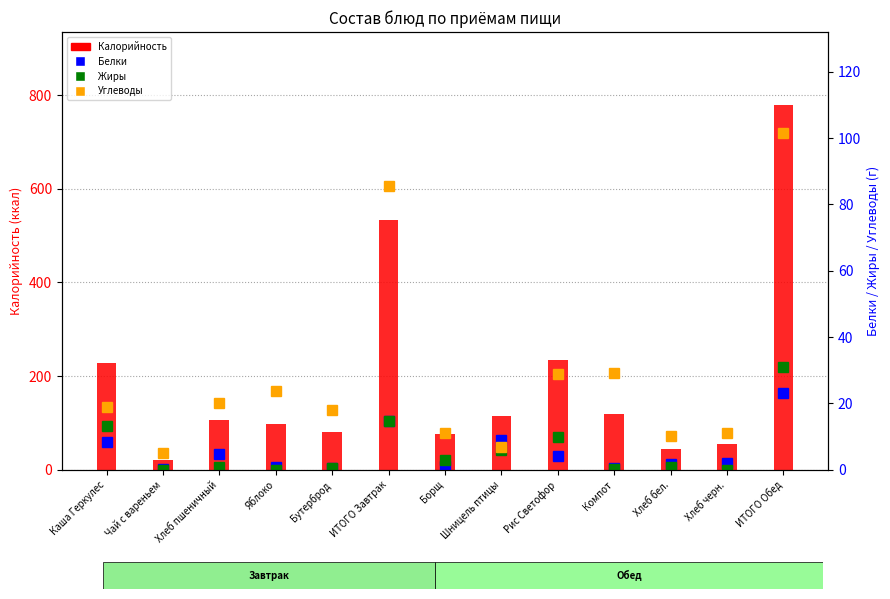

The value of Углеводы at Яблоко is 40.8. True or false?

False